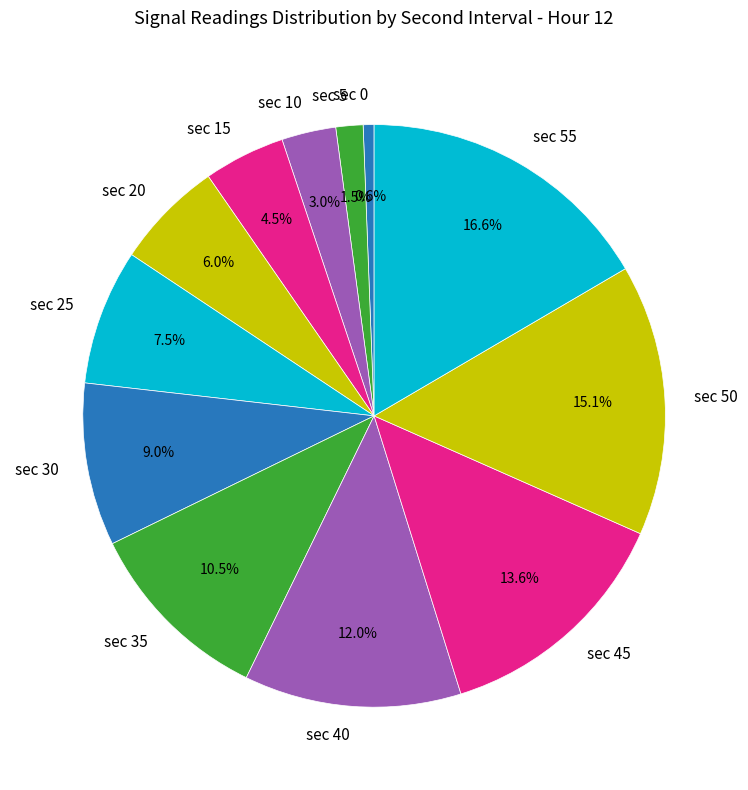

Does sec 50 represent more than half of the total?

No